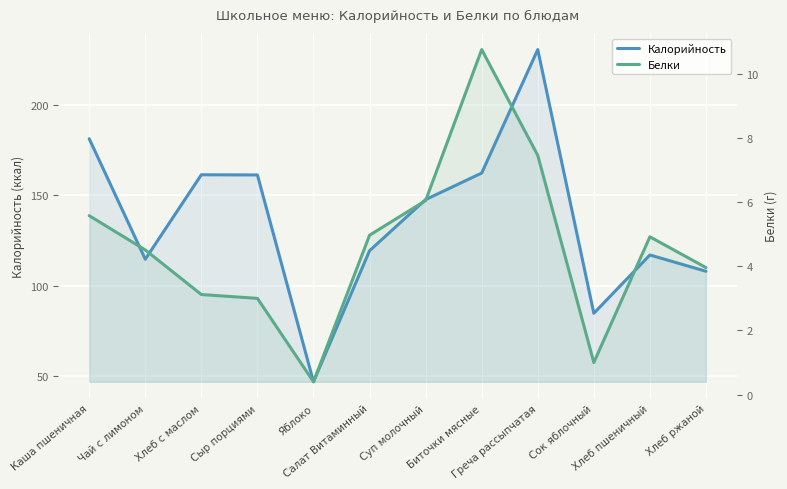

The Калорийность series shows 277.7 at Биточки мясные. True or false?

False